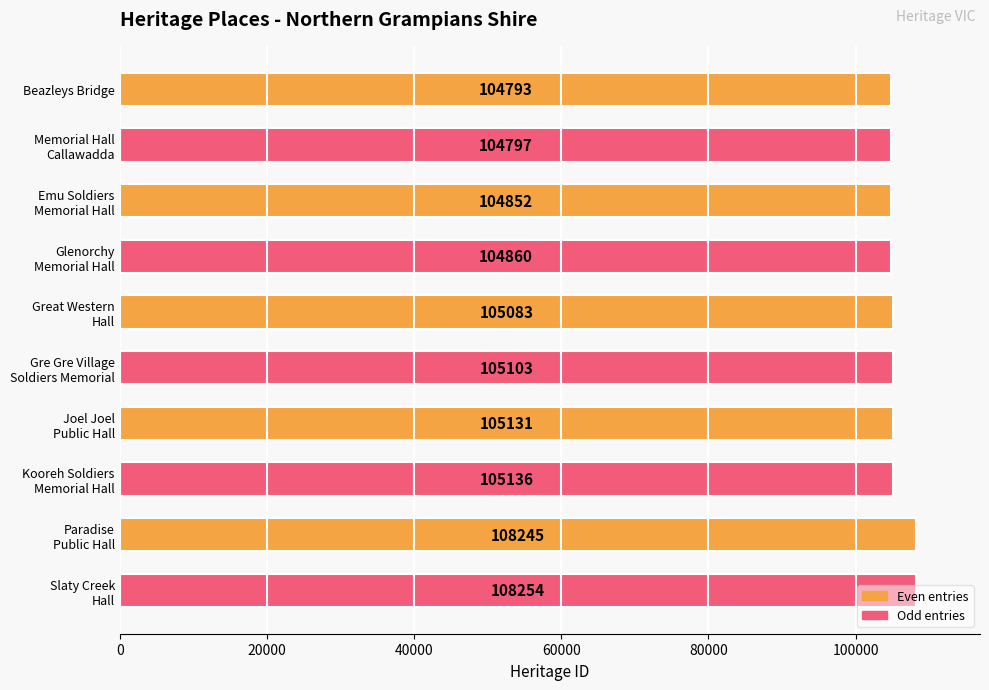

What is the value of the 10th bar from the top?

108254